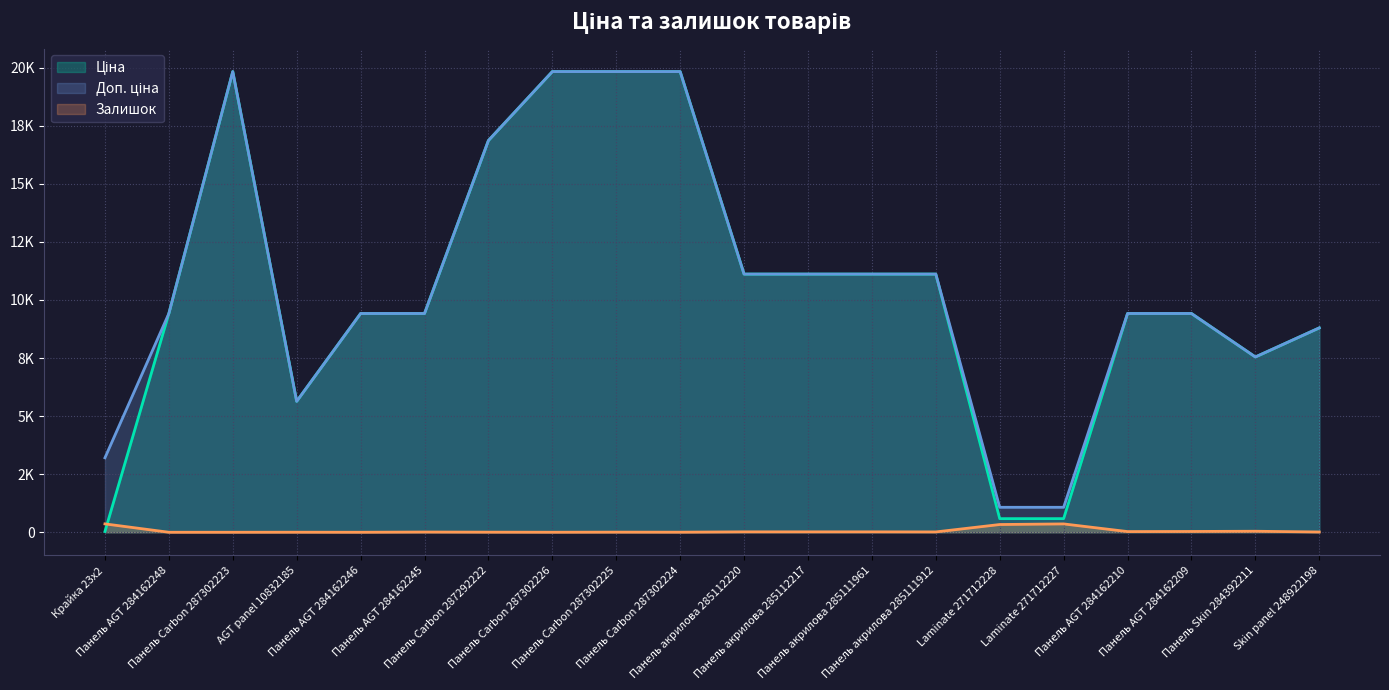

Between Панель AGT 284162246 and Панель акрилова 285112217, which series saw the biggest shift?

Ціна (line)